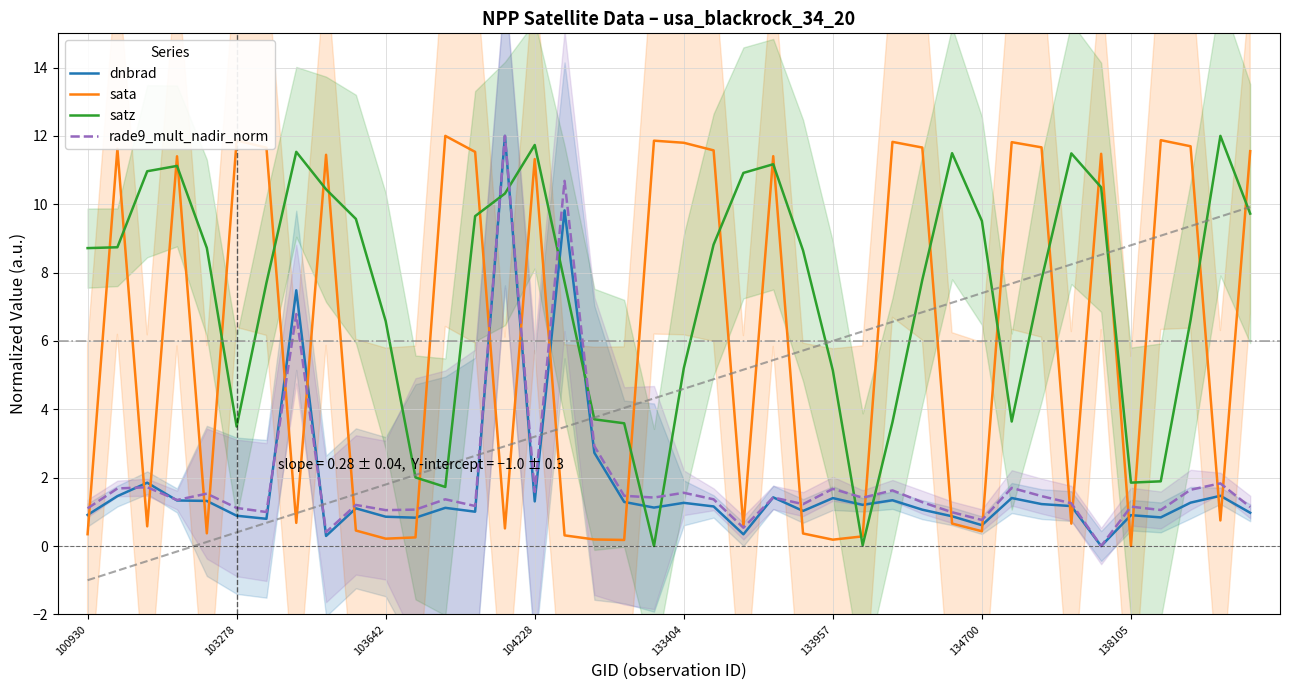

Which series has the largest range (max minus min)?

sata